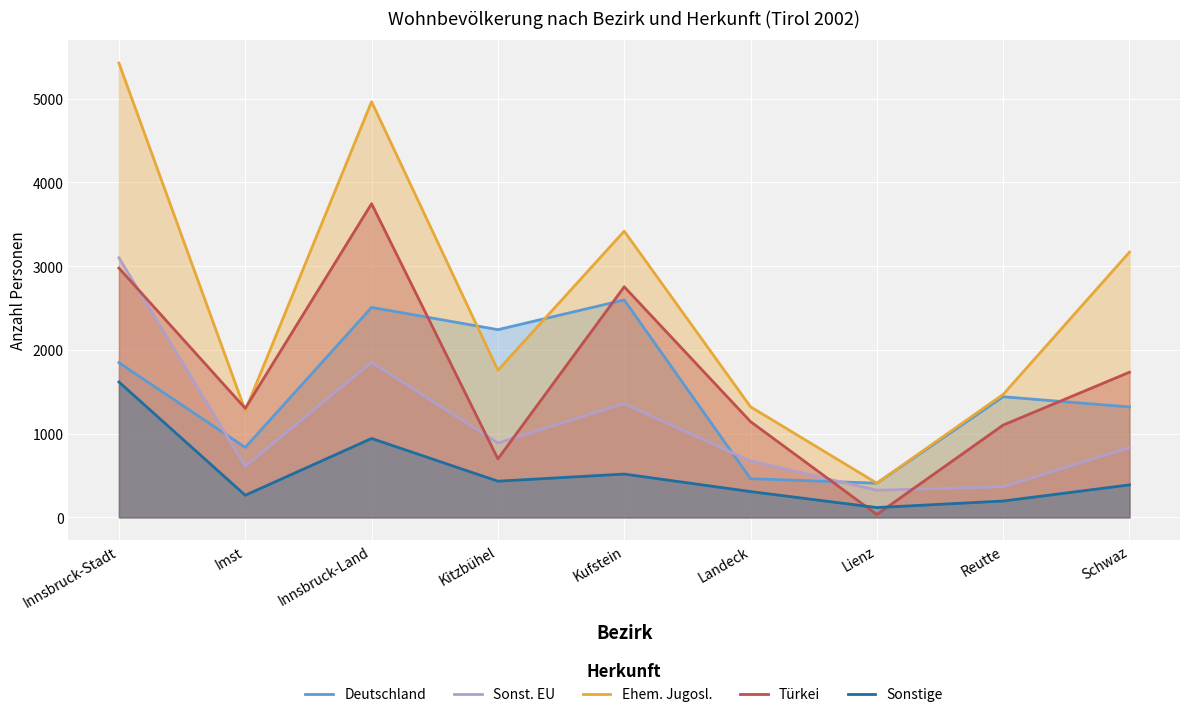

What is the difference between the maximum and minimum values in the Ehem. Jugosl. series?

5015